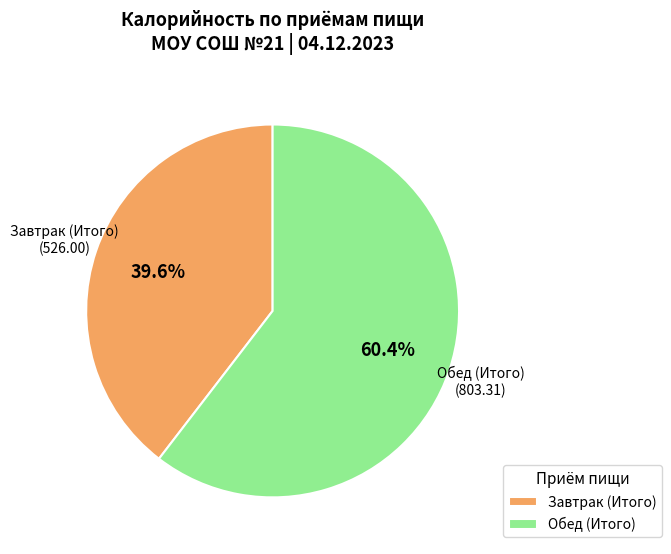

True or false: Завтрак (Итого) accounts for 40% of the total.

True